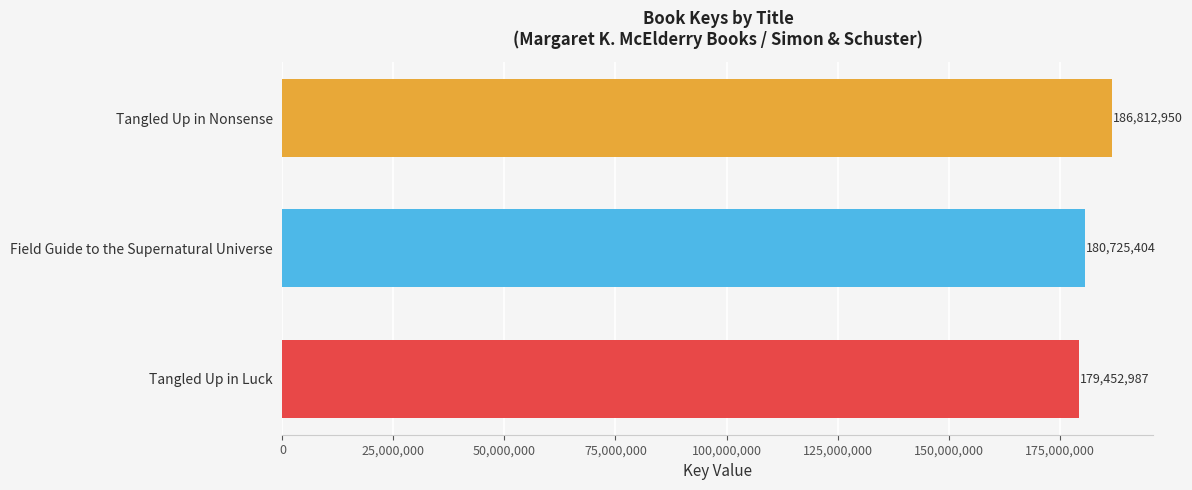

Which label corresponds to the largest value in the chart?

Tangled Up in Nonsense